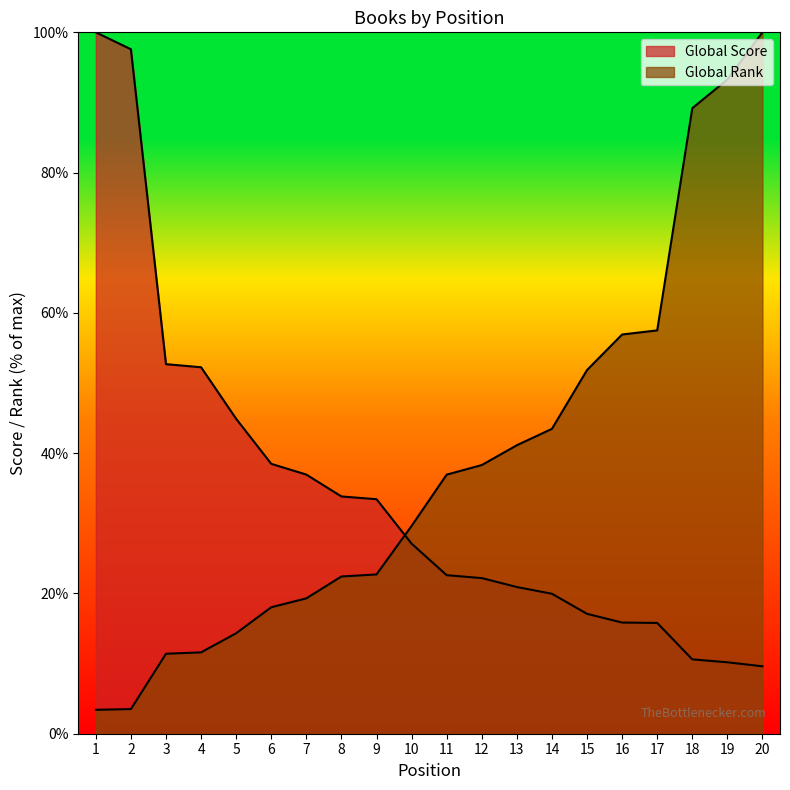

What is the smallest value displayed?

3.4